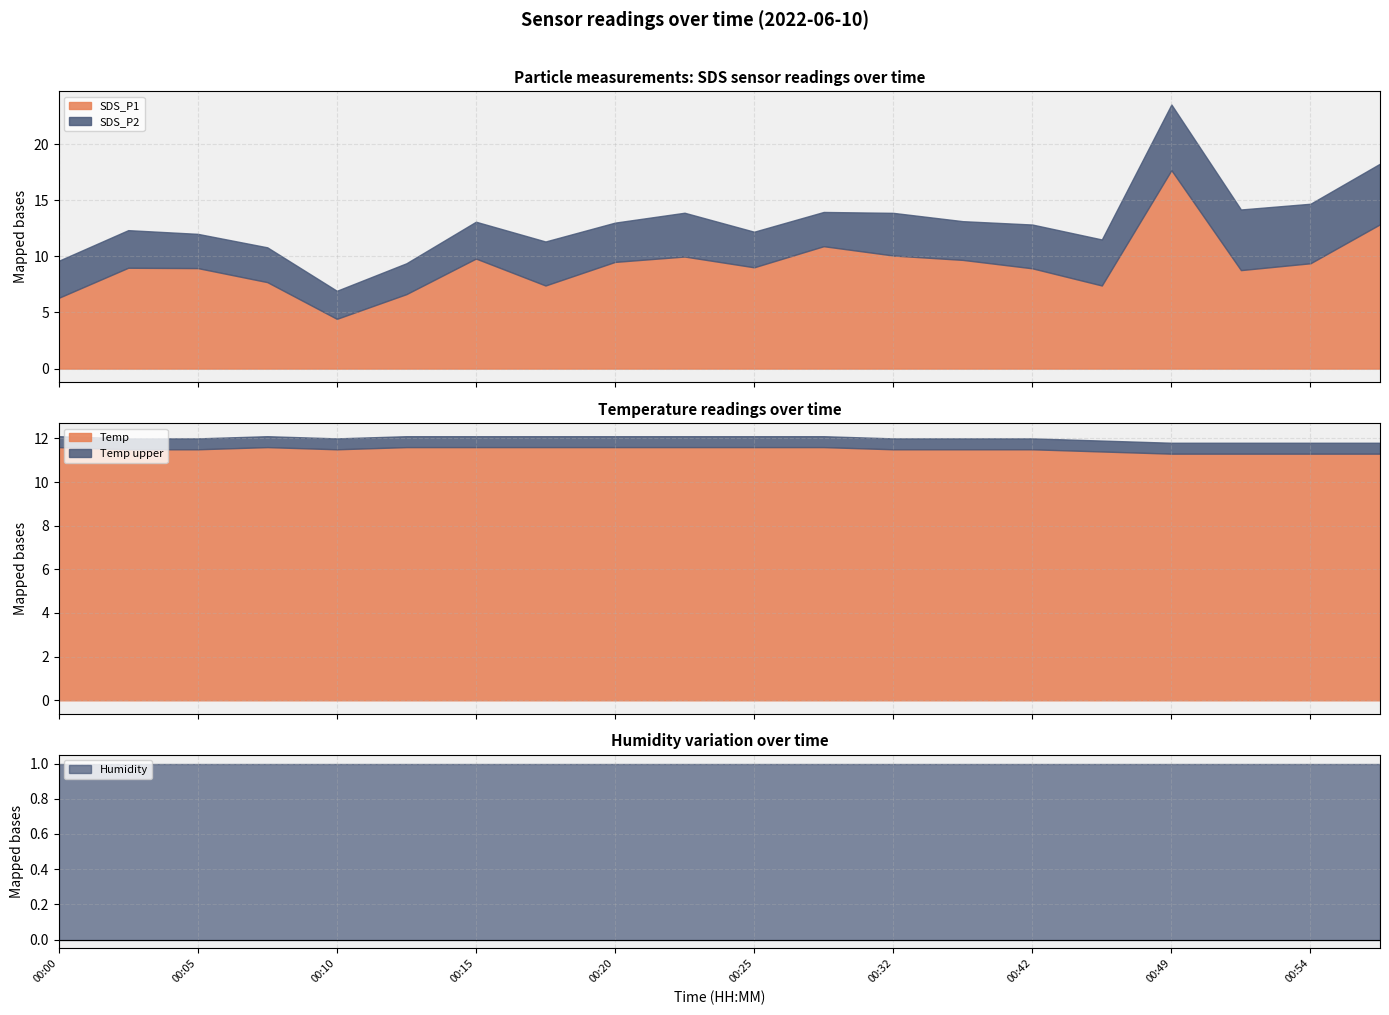

What is the maximum value for SDS_P1?

17.7